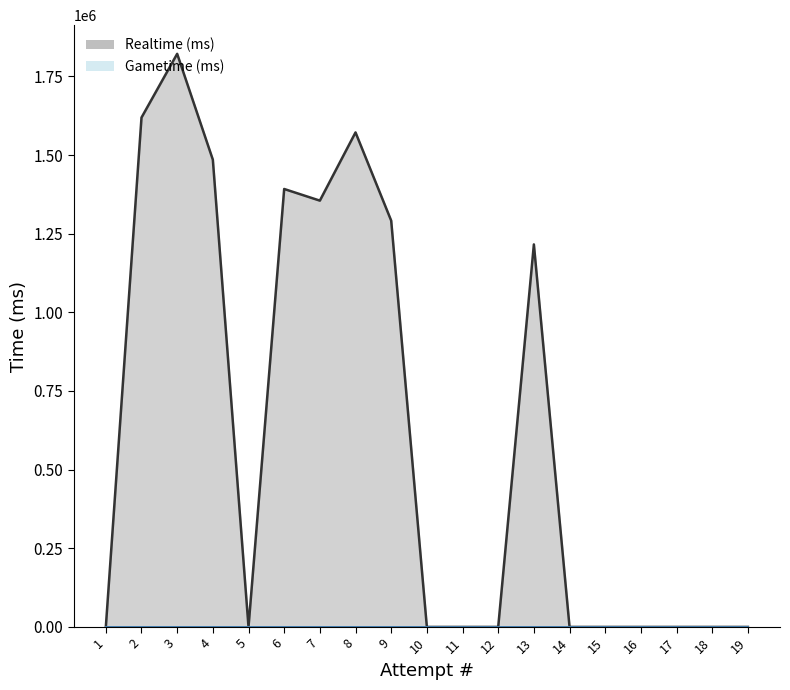

How many distinct data groups are displayed?

2